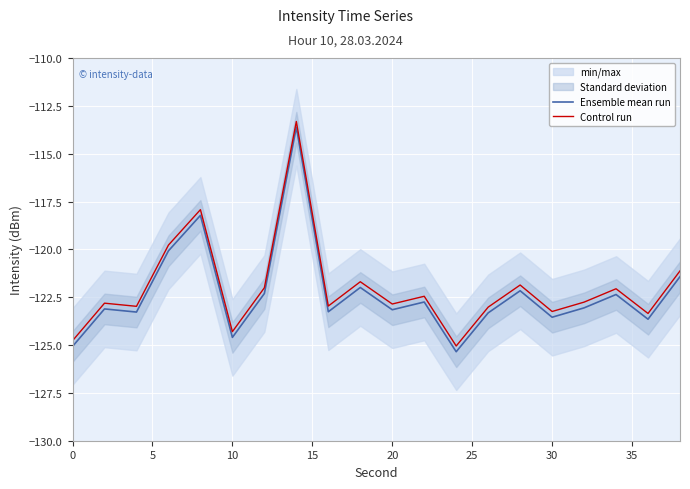

True or false: Ensemble mean run and Control run intersect in this chart.

False